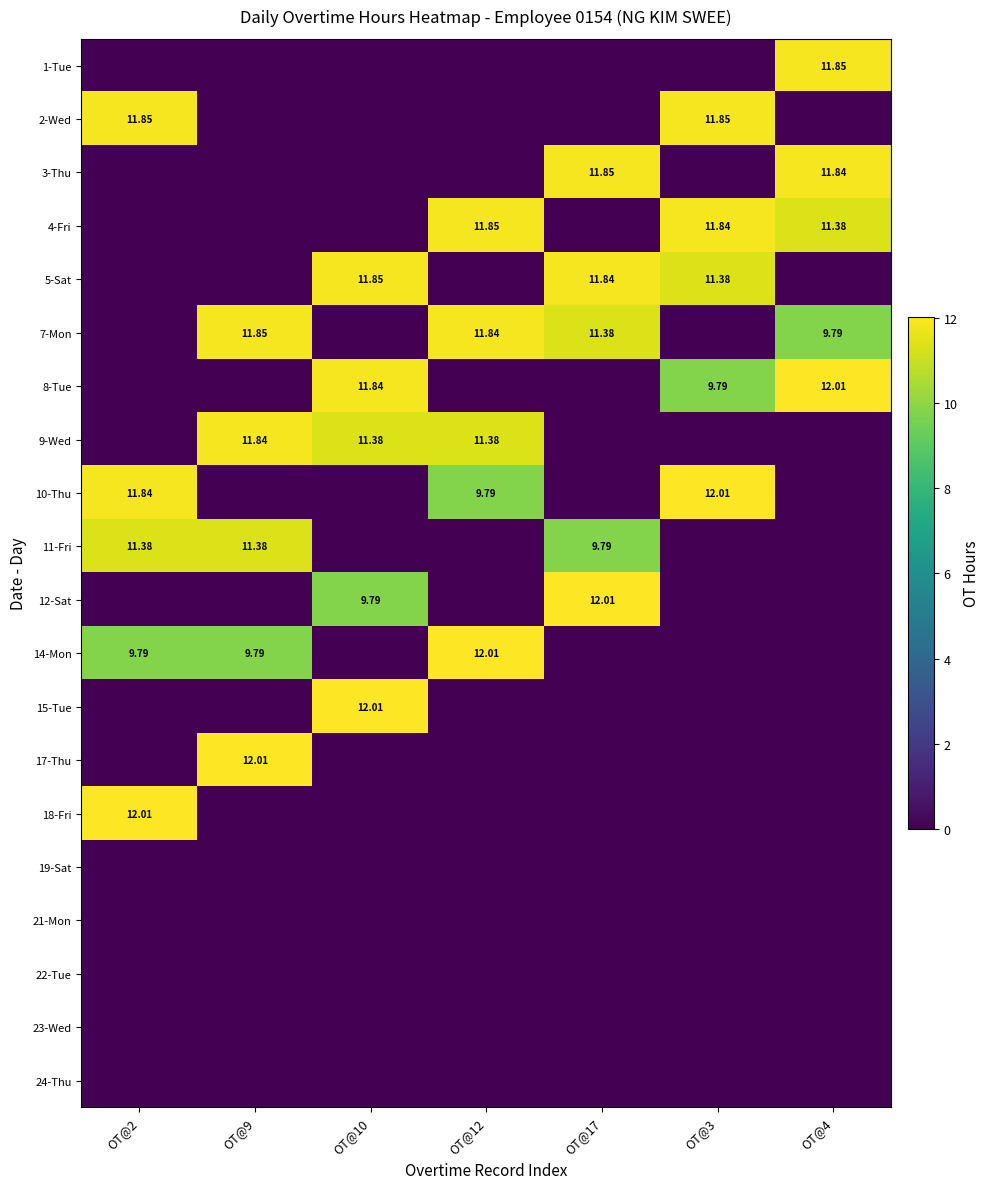

How many data points does each series have?

7